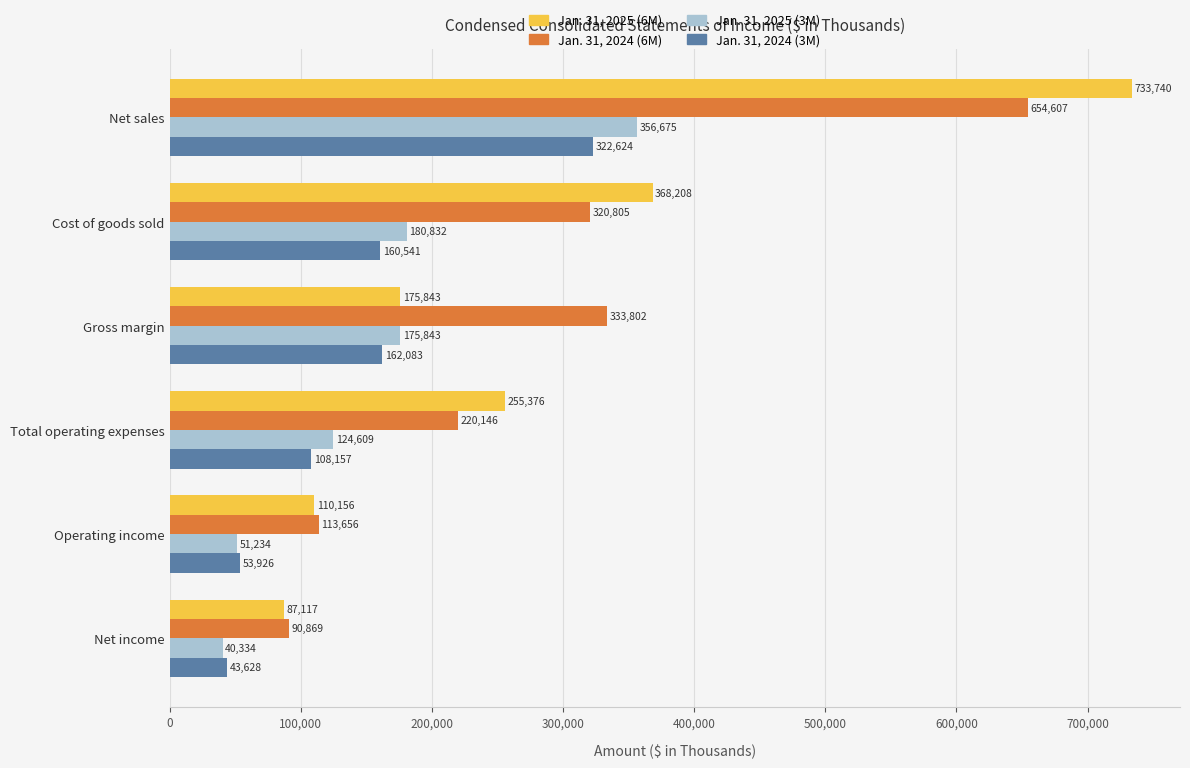

Which series has the largest total across all categories?

Jan. 31, 2024 (6M)